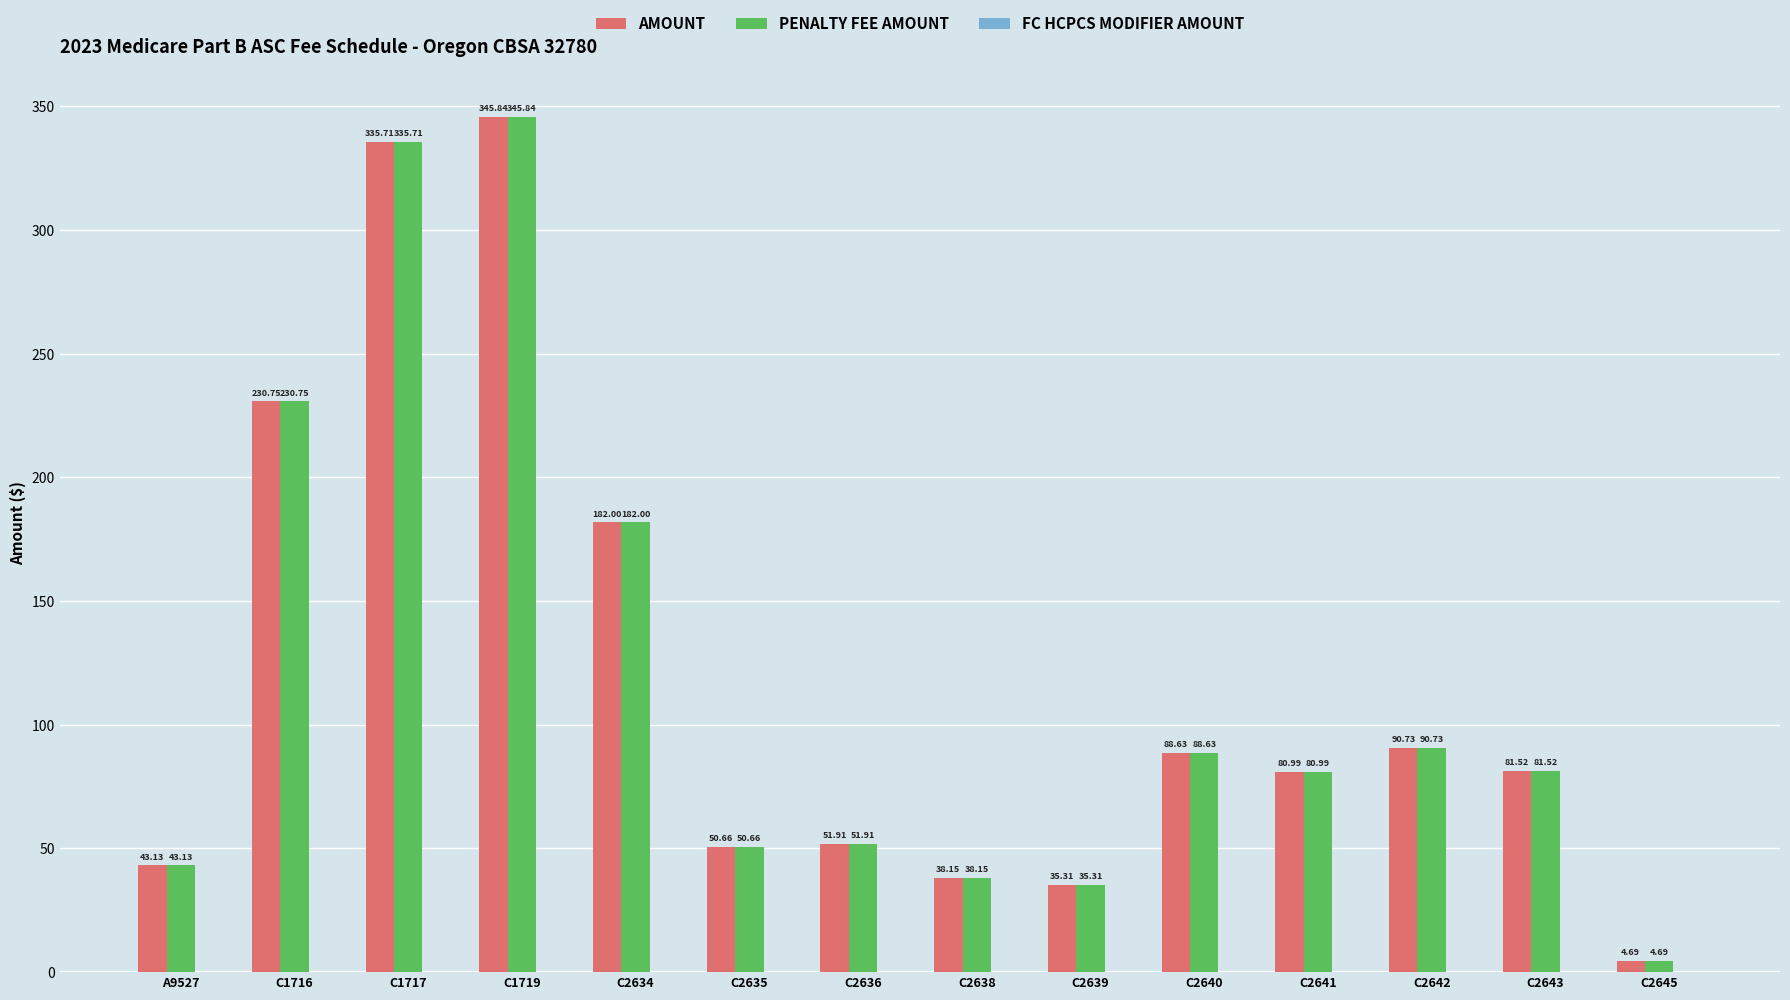

What is the value of the PENALTY FEE AMOUNT bar at the 3rd from the left?

335.7